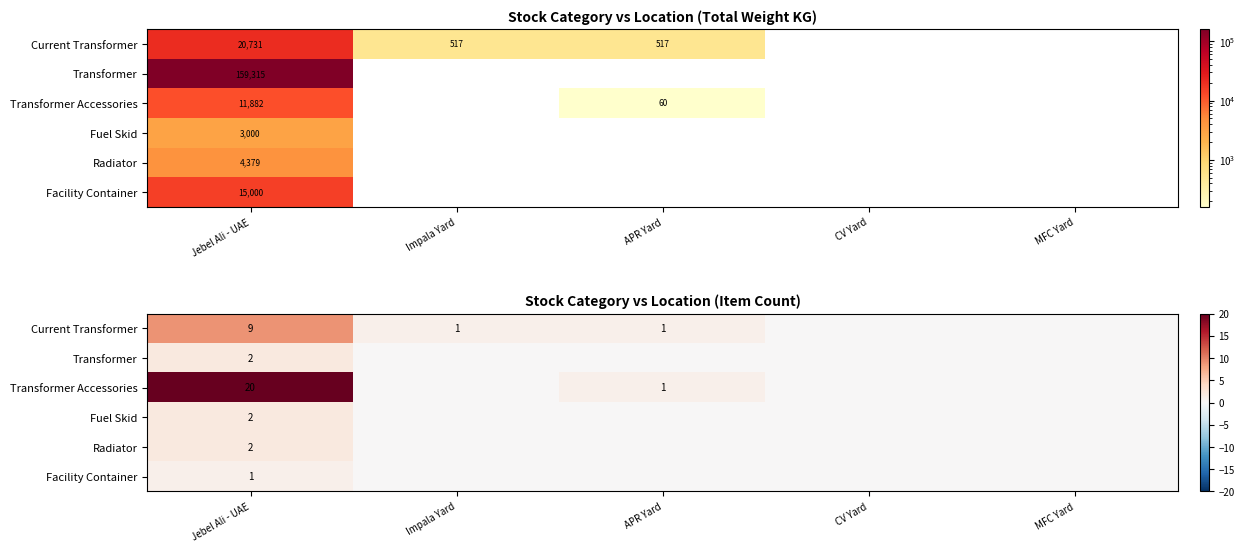

At APR Yard, list the series in order from largest to smallest.

Current Transformer, Transformer Accessories, Transformer, Fuel Skid, Radiator, Facility Container